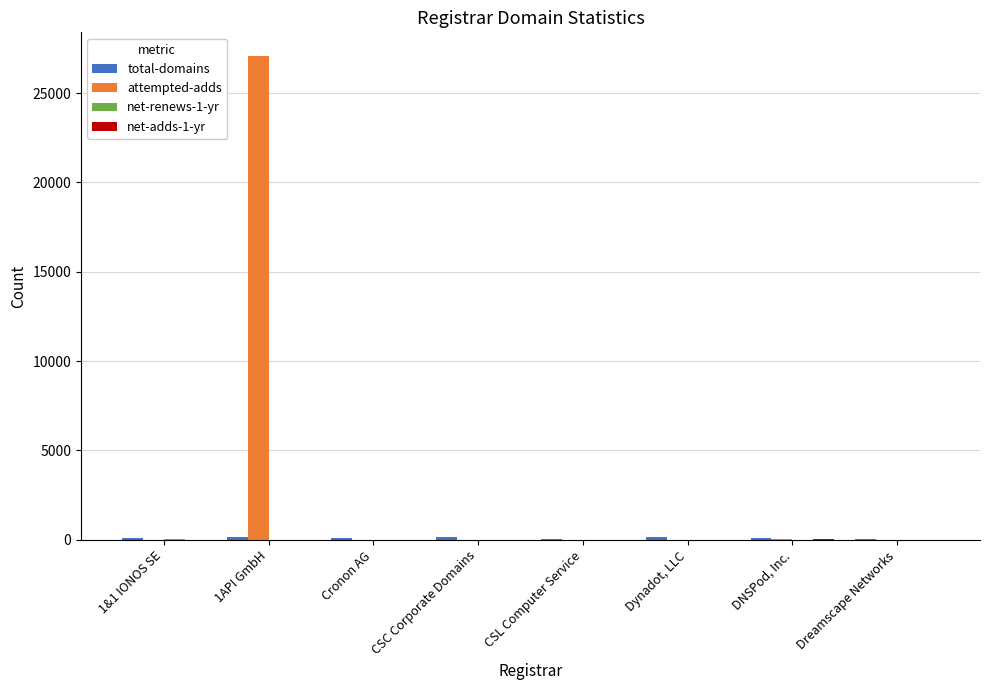

Which series has the largest total across all categories?

attempted-adds